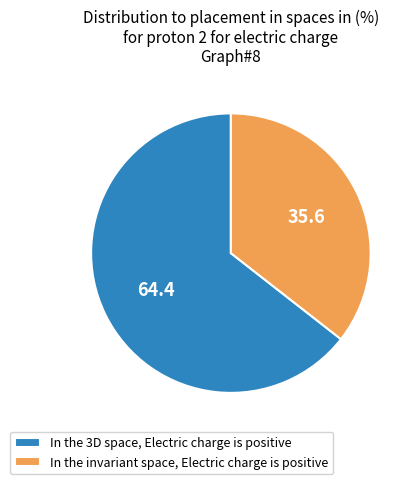

True or false: In the 3D space, Electric charge is positive accounts for 64% of the total.

True